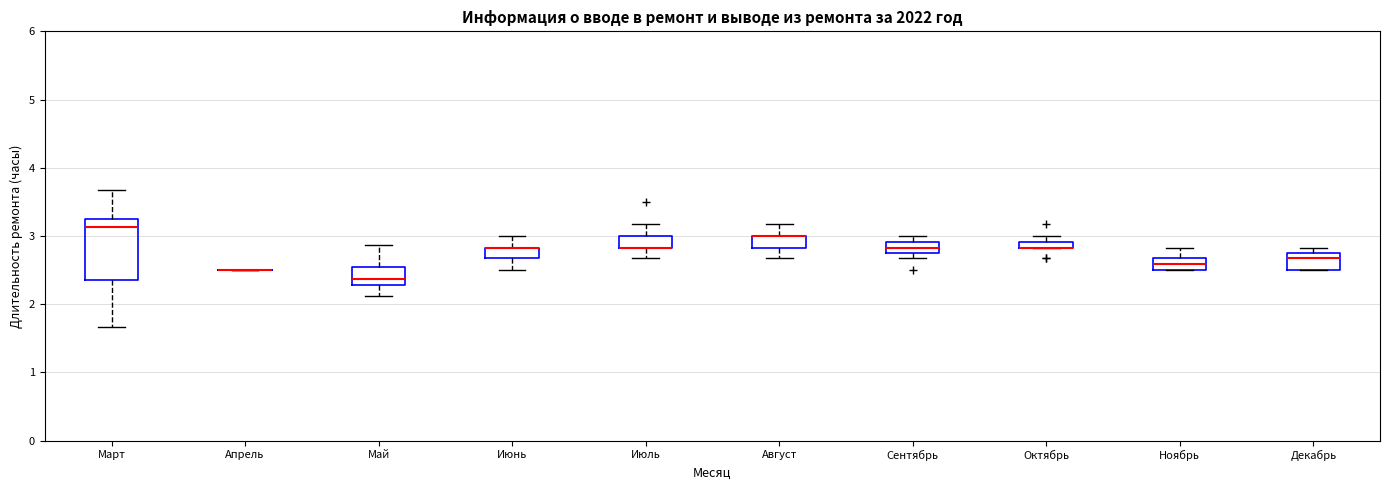

Which box is the tallest, from its lower edge to its upper edge?

Март